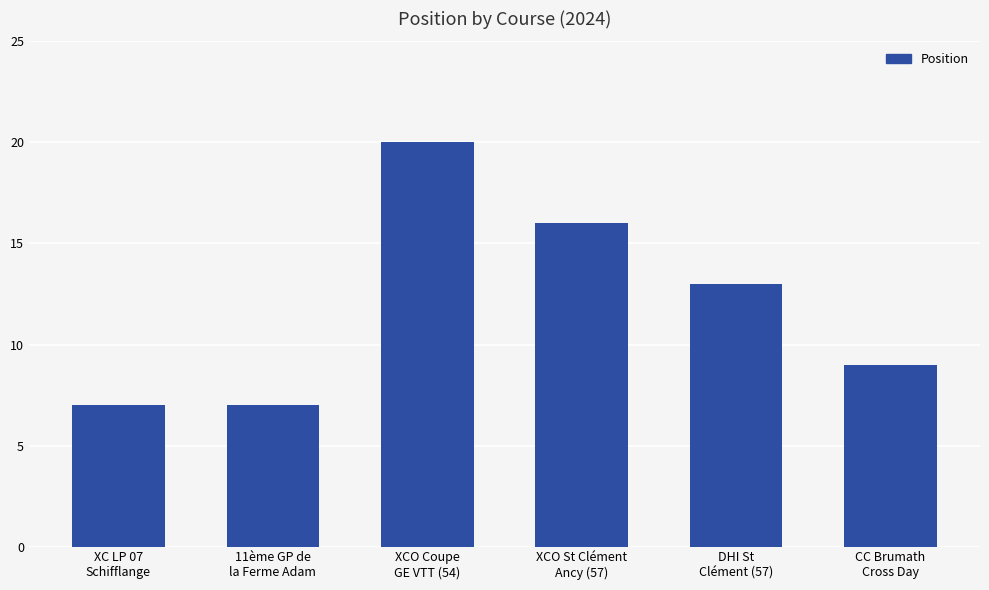

At which label does the data first exceed 13?

XCO Coupe
GE VTT (54)